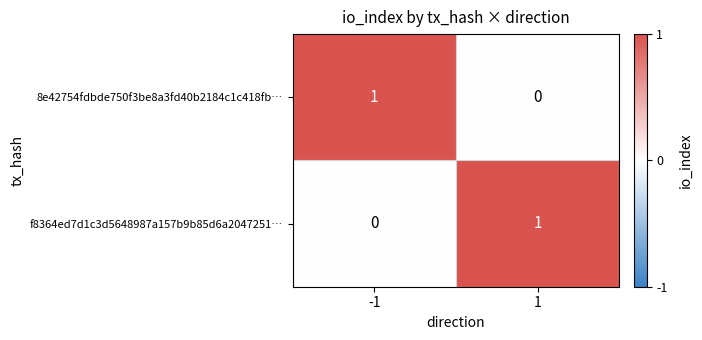

Rank the series at 1 from lowest to highest value.

8e42754fdbde750f3be8a3fd40b2184c1c418fb…, f8364ed7d1c3d5648987a157b9b85d6a2047251…